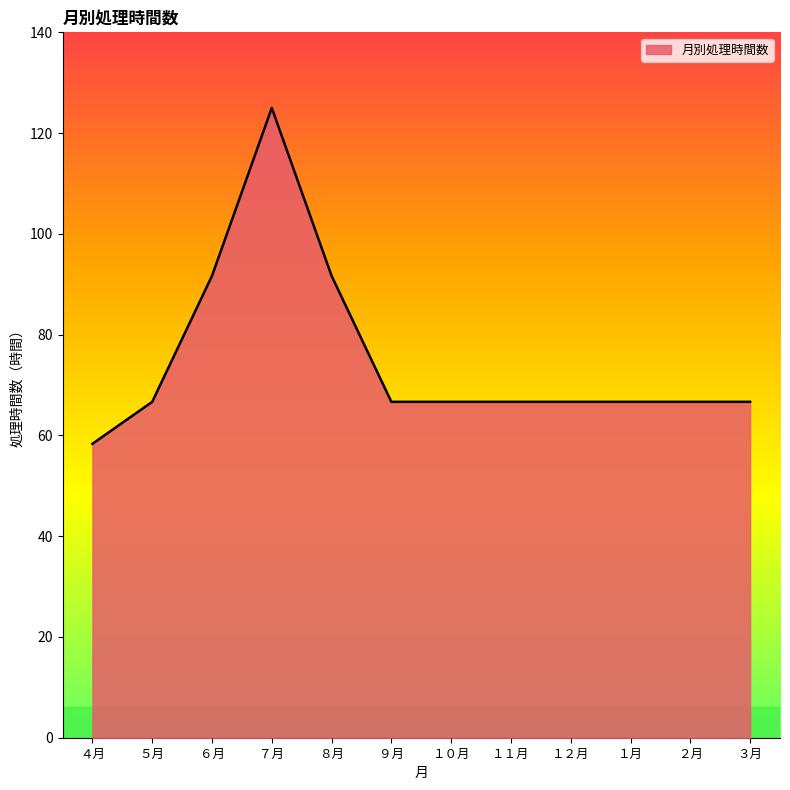

What is the difference between the values at ５月 and ６月?

25.0